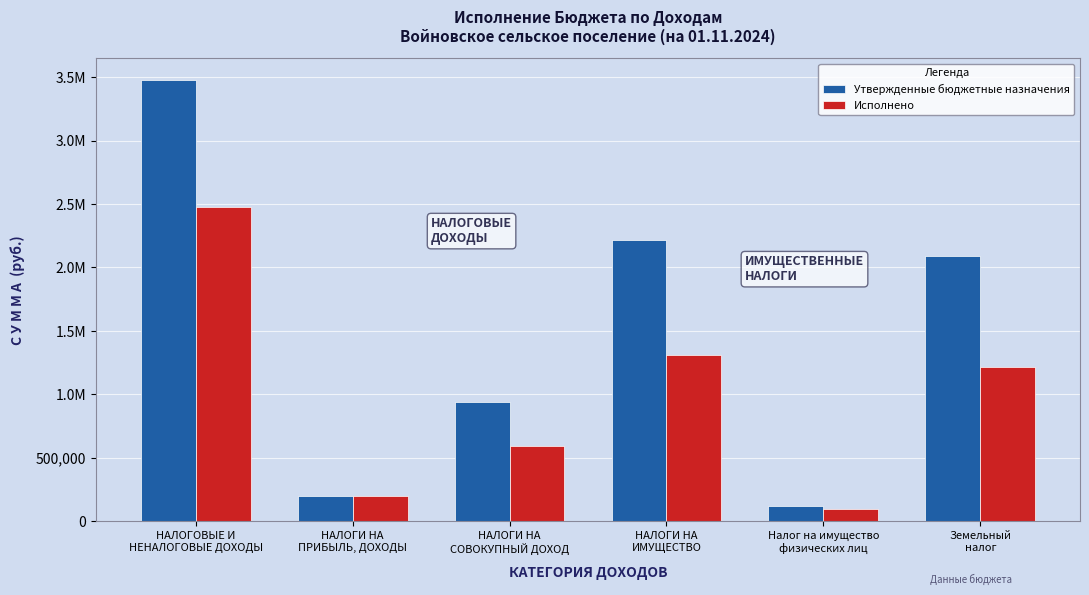

What is the value of the Исполнено bar at the 3rd from the left?

592508.8